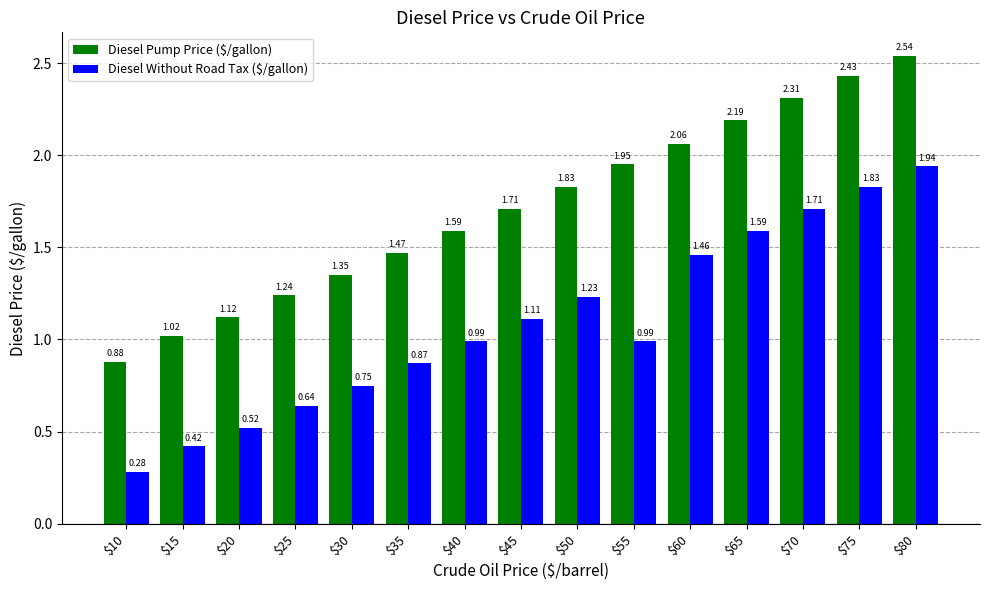

At how many categories does at least one series exceed 2?

5